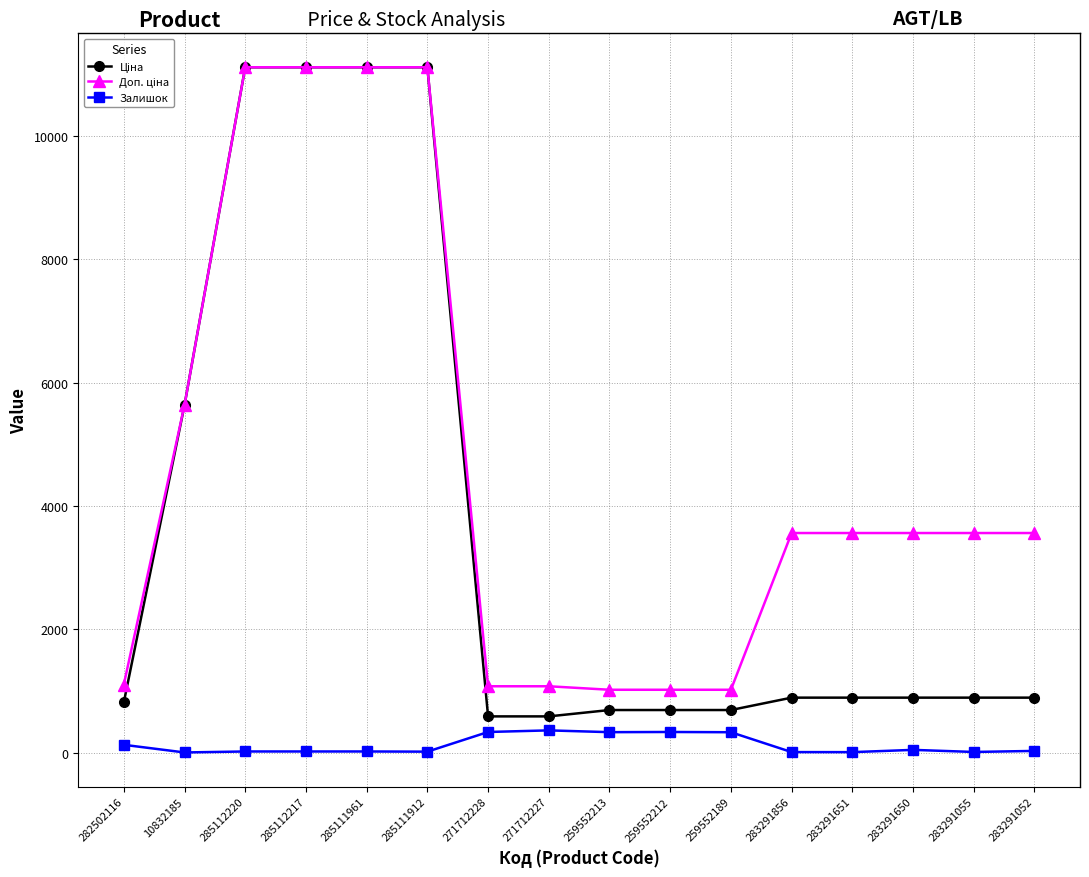

What is the total value across all series at 285112217?

22244.2